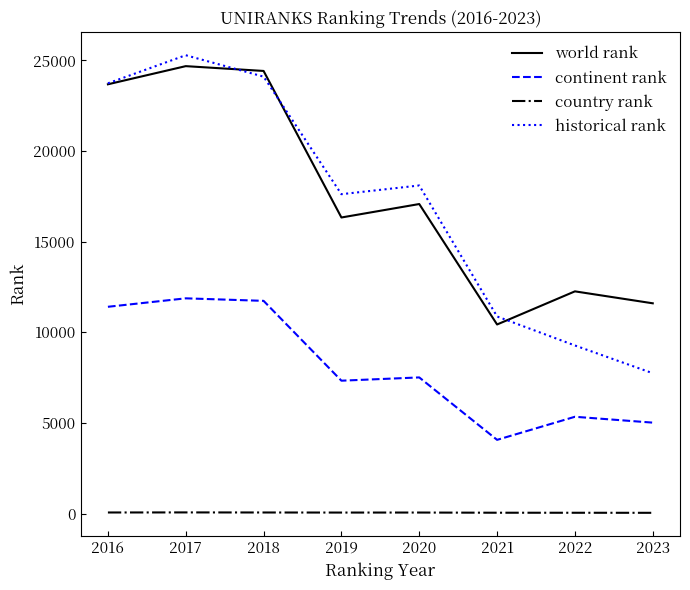

The country rank series shows 65.0 at 2017. True or false?

True